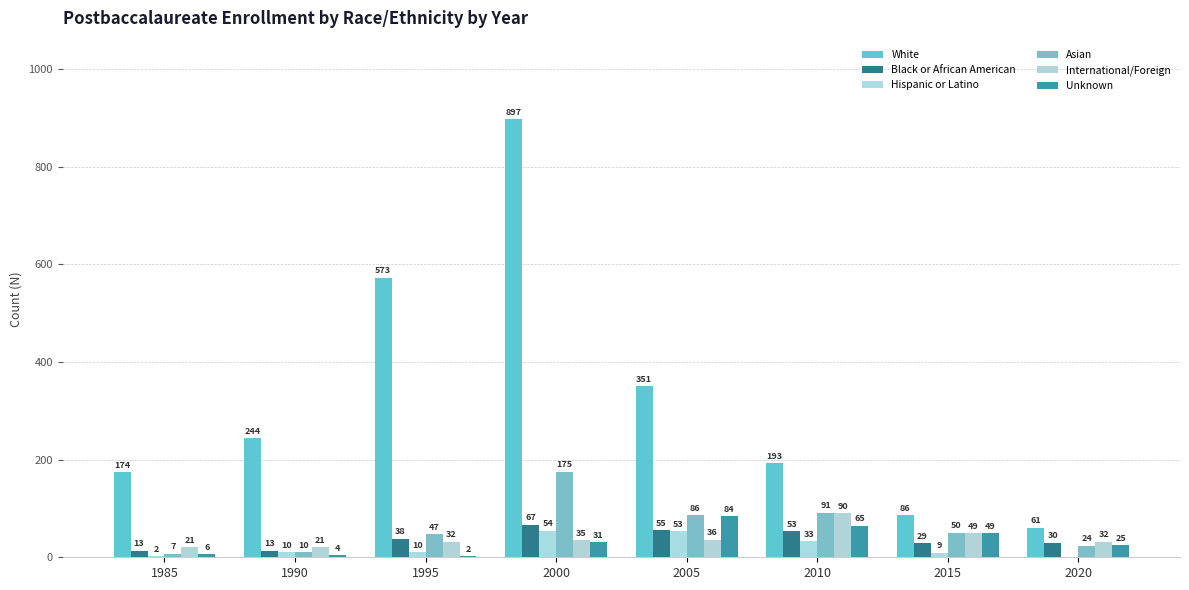

What is the average value of the Hispanic or Latino series?

21